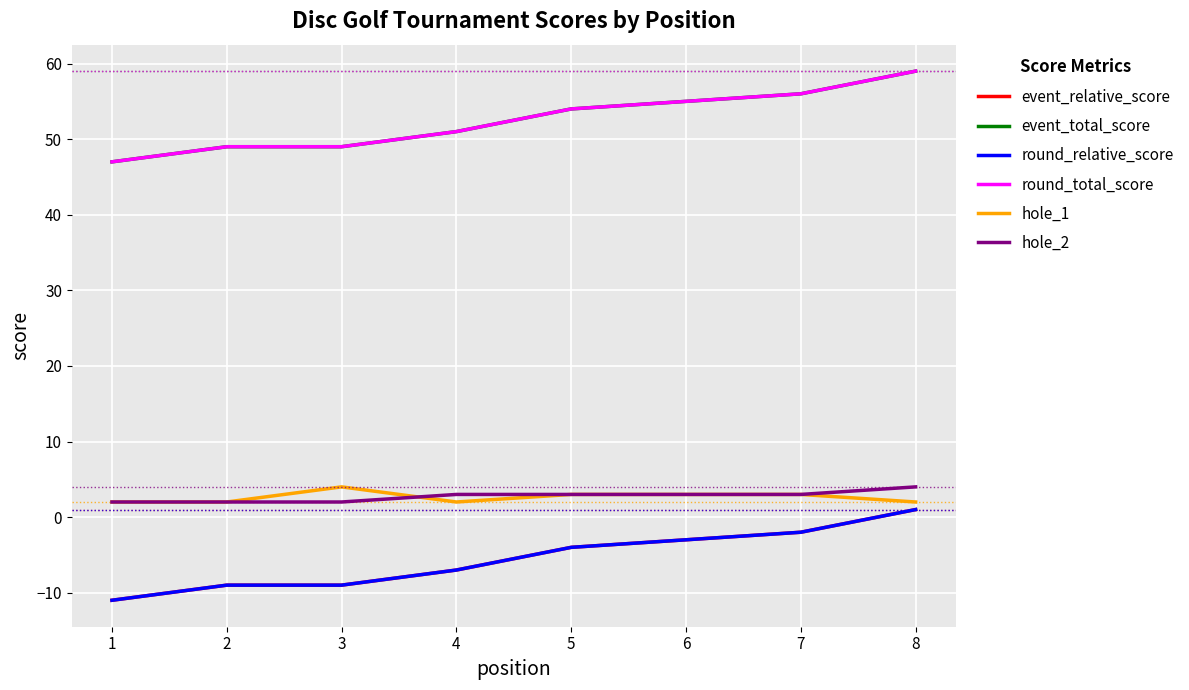

List the labels in order of hole_2 value, largest first.

8, 4, 5, 6, 7, 1, 2, 3